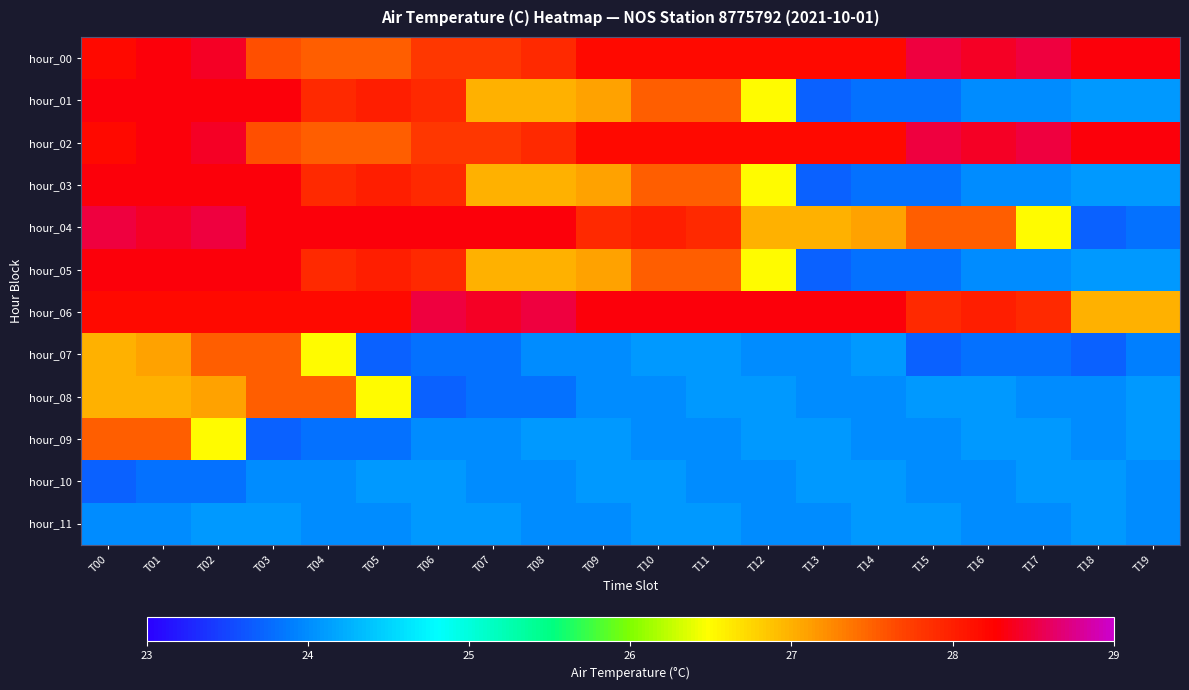

What is the total value across all series at T00?

327.2